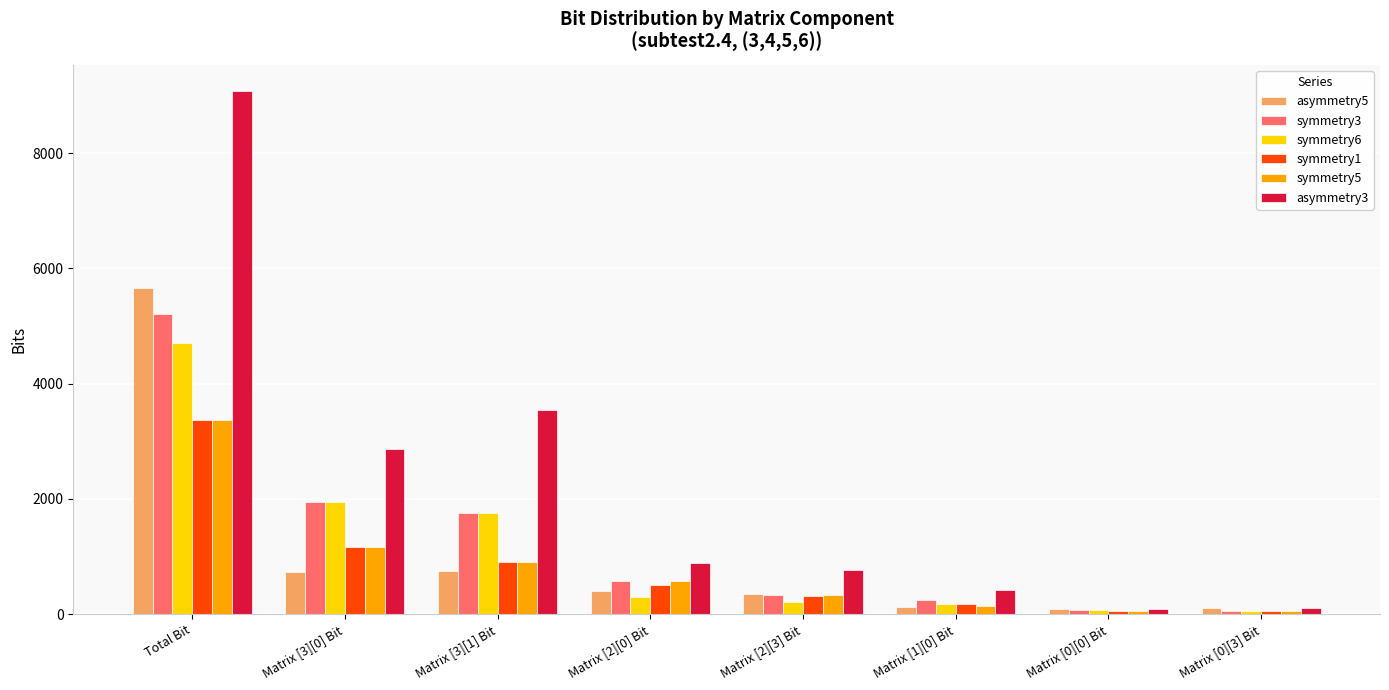

Is the value of symmetry3 at Matrix [0][0] Bit greater than the value of asymmetry3 at Matrix [3][0] Bit?

No